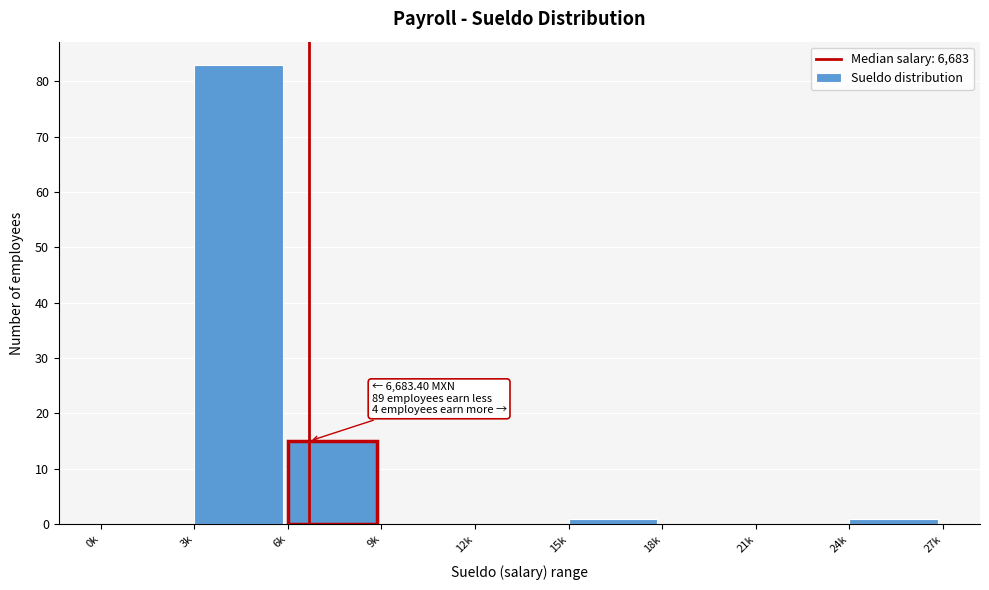

Reading left to right, transcribe all the data shown in this chart.

0k=0	3k=83	6k=15	9k=0	12k=0	15k=1	18k=0	21k=0	24k=1